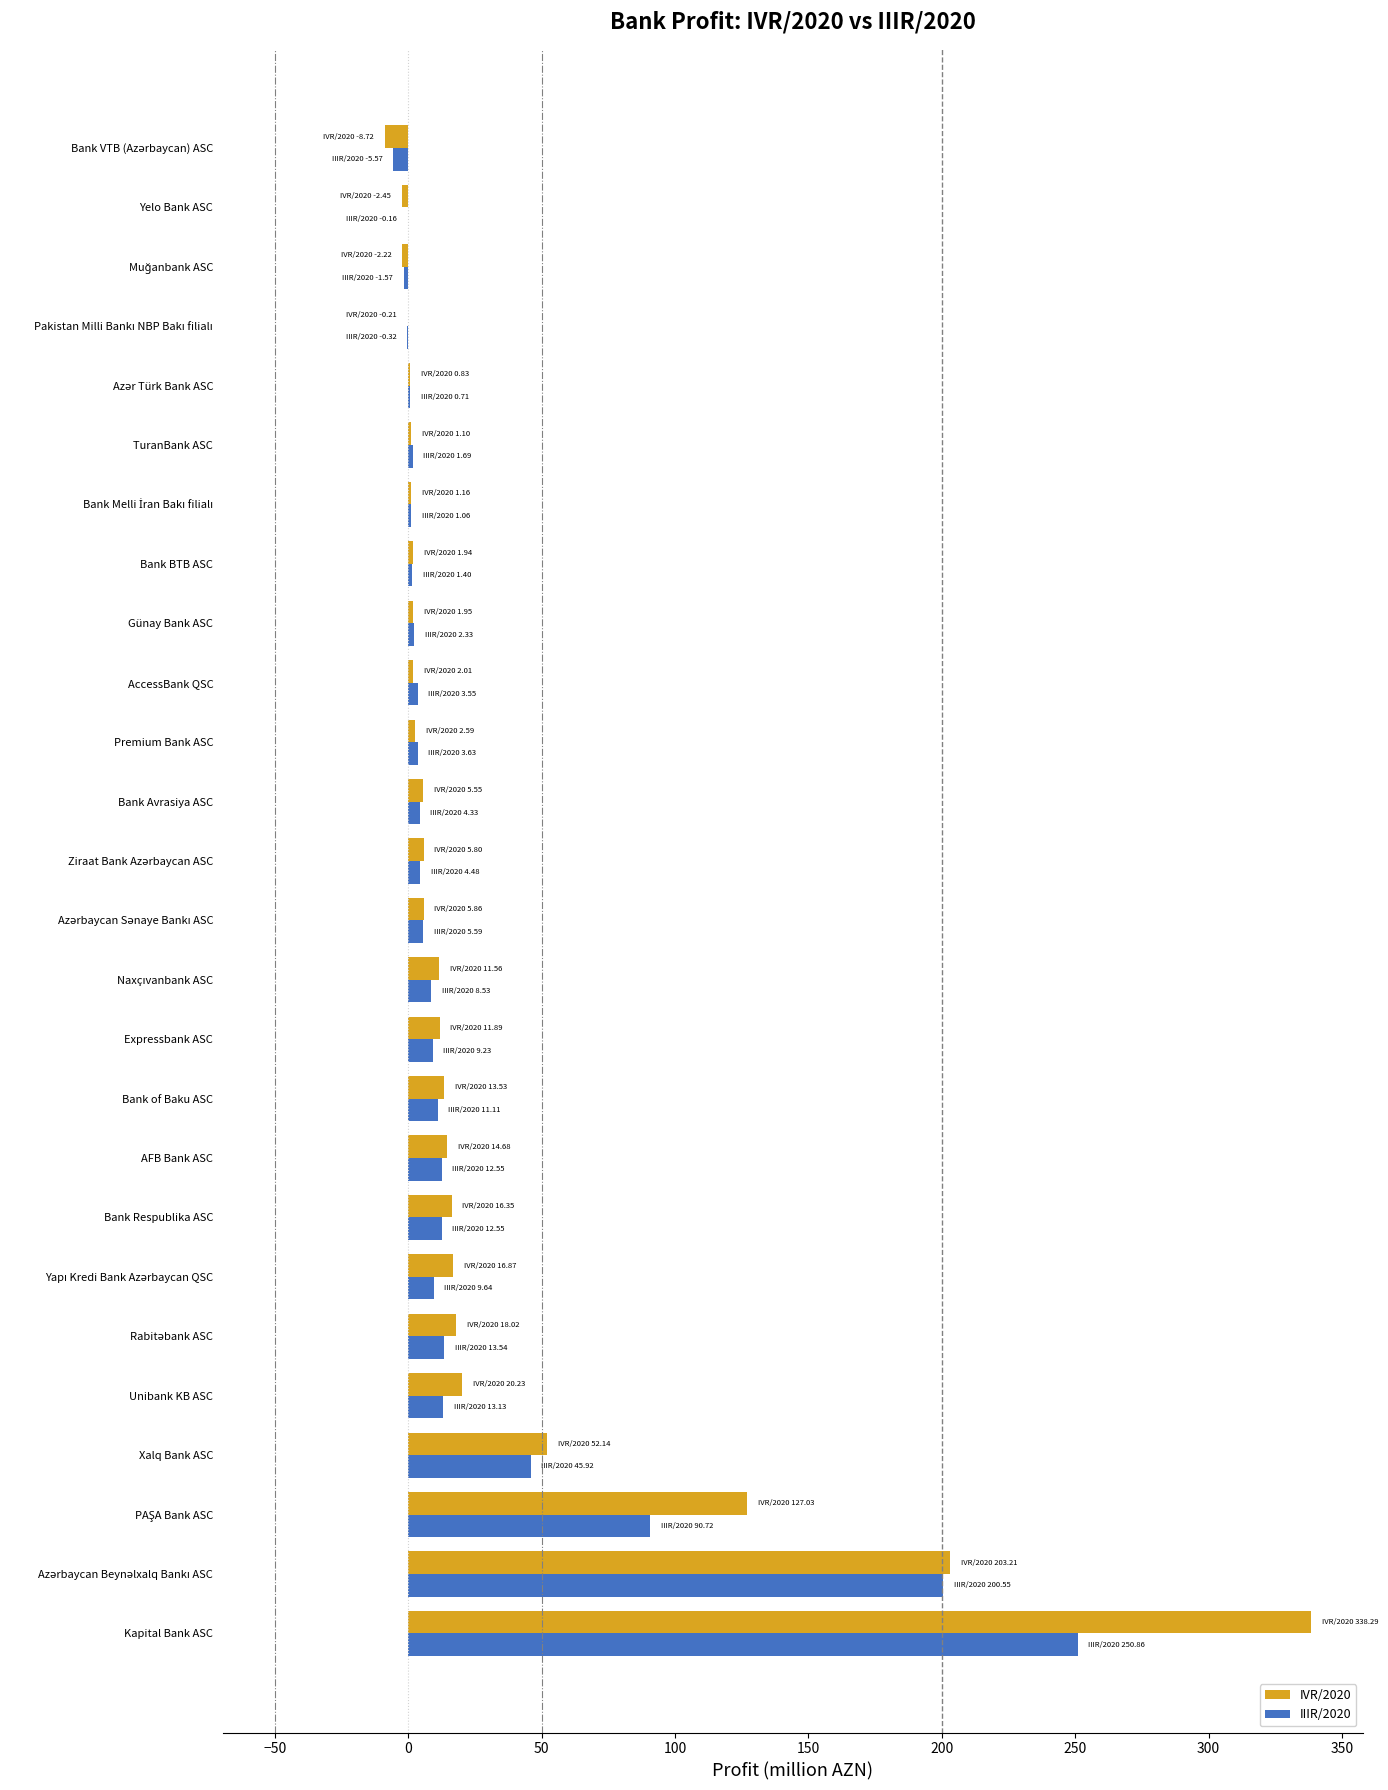

True or false: IIIR/2020 has a value of 68.4 at Xalq Bank ASC.

False